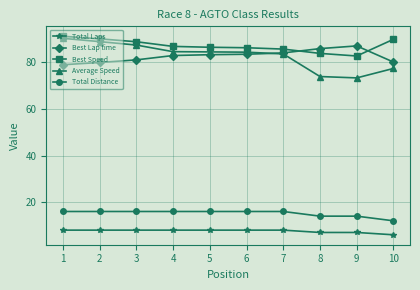

Which series has the widest spread of values?

Average Speed